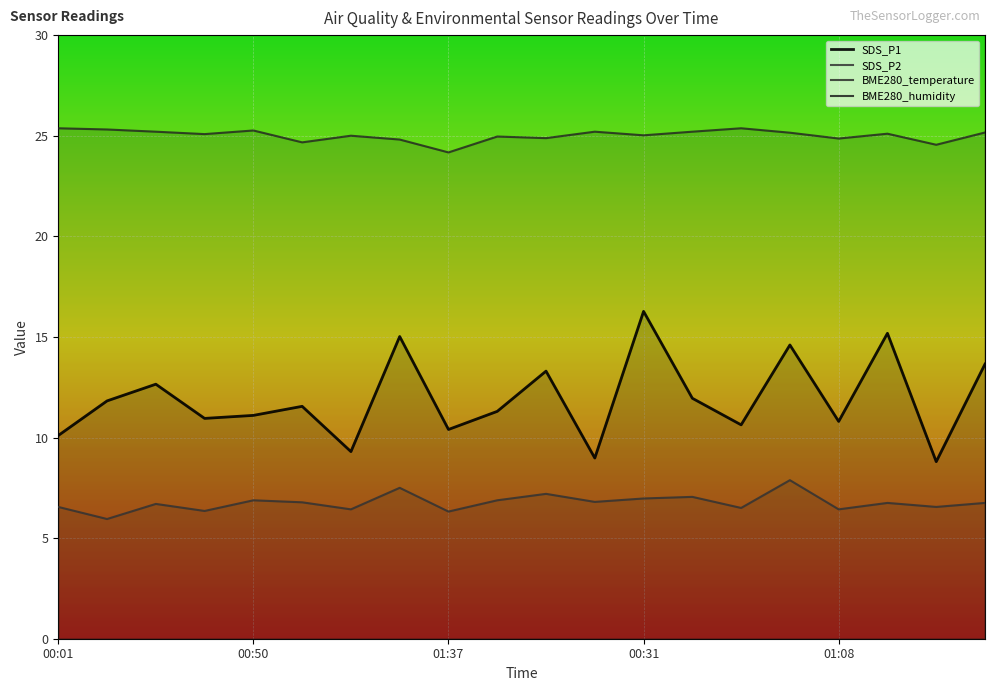

Which series has the largest total across all categories?

BME280_humidity